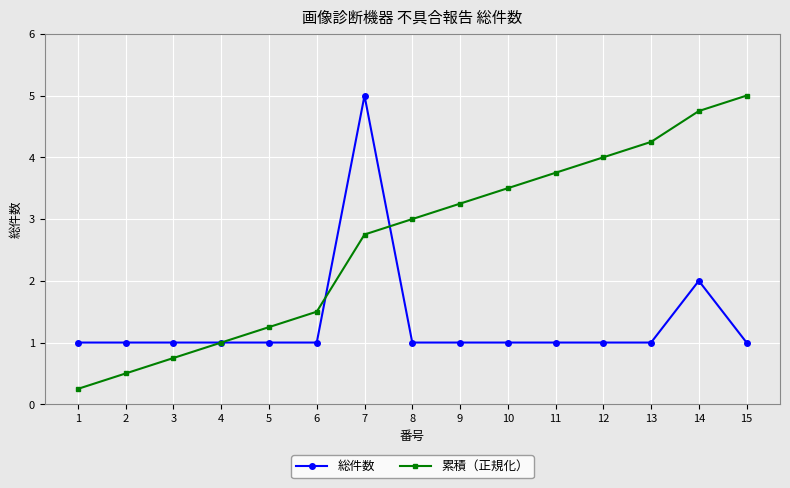

What is the sum of the 総件数 values at 11 and 13?

2.0